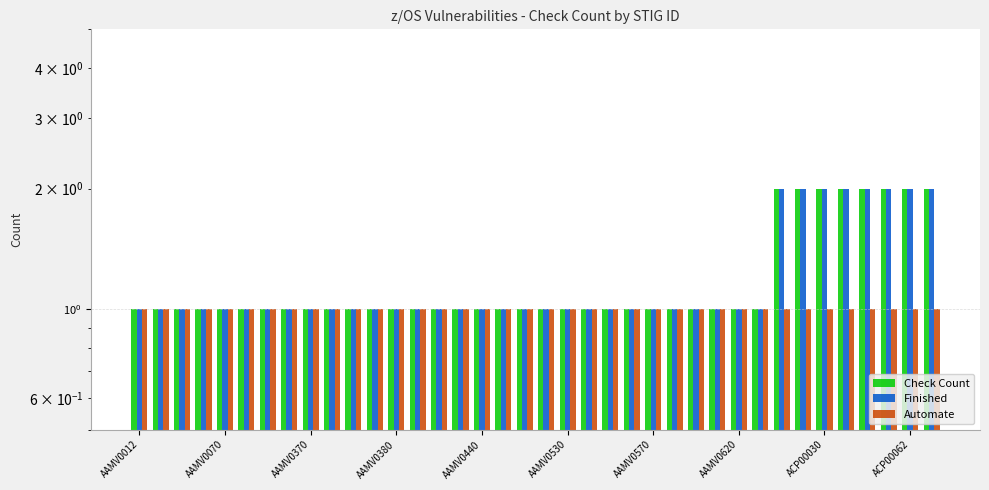

At how many categories does at least one series exceed 1?

8